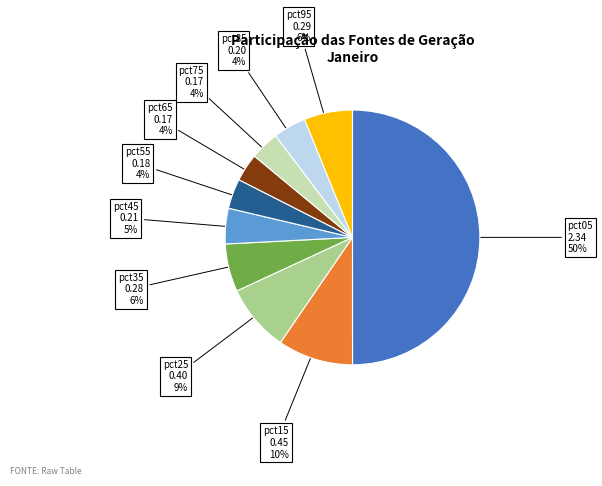

True or false: pct75 accounts for 4% of the total.

True